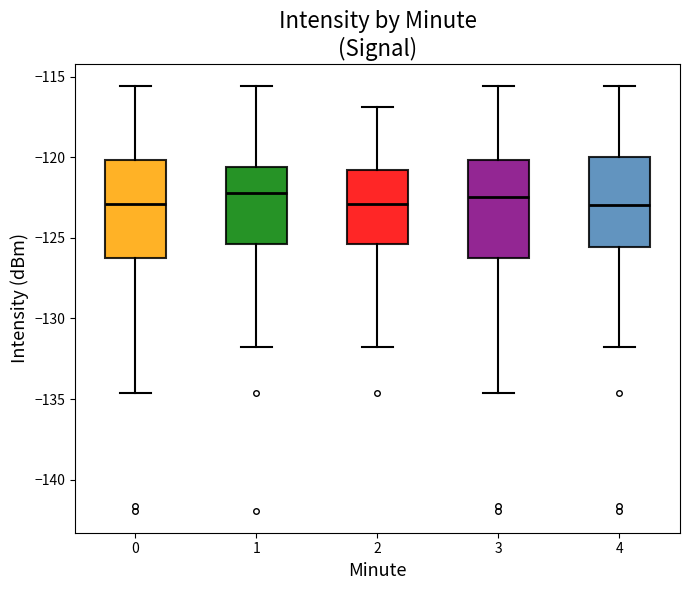

Reading left to right, read every box against the y-axis: the position of its median line, the range the box covers, and the ends of its whiskers. The values are not printed on the chart, so give them approximately, as read against the axis.

0: median -123.0, box -126.0 to -120.0, whiskers -134.5 to -115.5
1: median -122.0, box -125.5 to -120.5, whiskers -132.0 to -115.5
2: median -123.0, box -125.5 to -121.0, whiskers -132.0 to -117.0
3: median -122.5, box -126.0 to -120.0, whiskers -134.5 to -115.5
4: median -123.0, box -125.5 to -120.0, whiskers -132.0 to -115.5